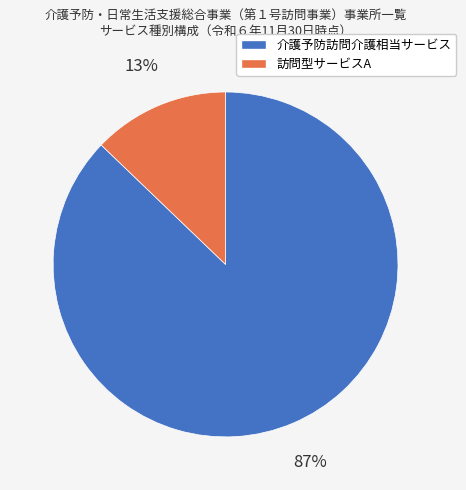

To the nearest percent, what is the difference between the 訪問型サービスA and 介護予防訪問介護相当サービス slice percentages?

74%